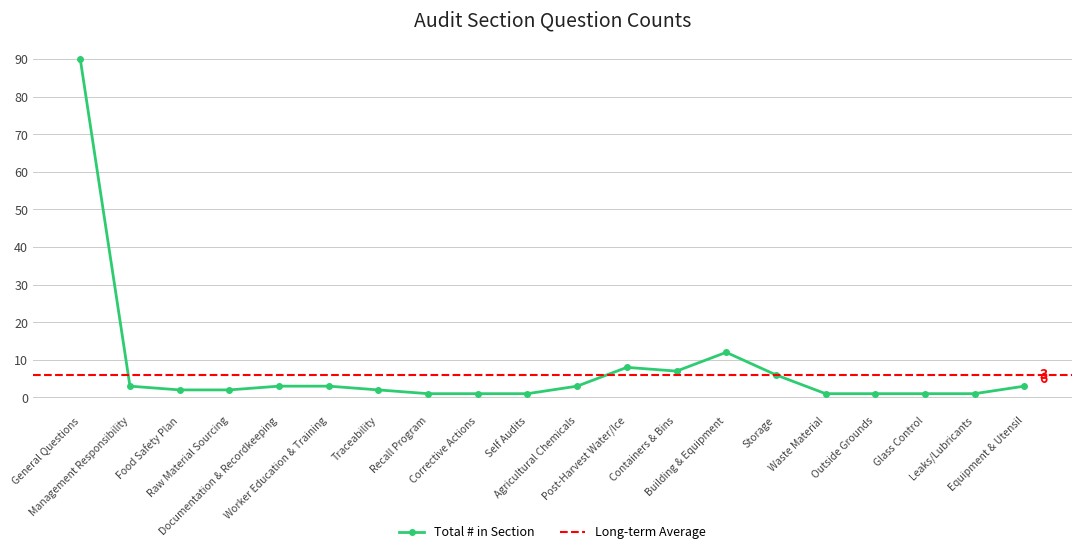

What is the maximum value shown in the chart?

90